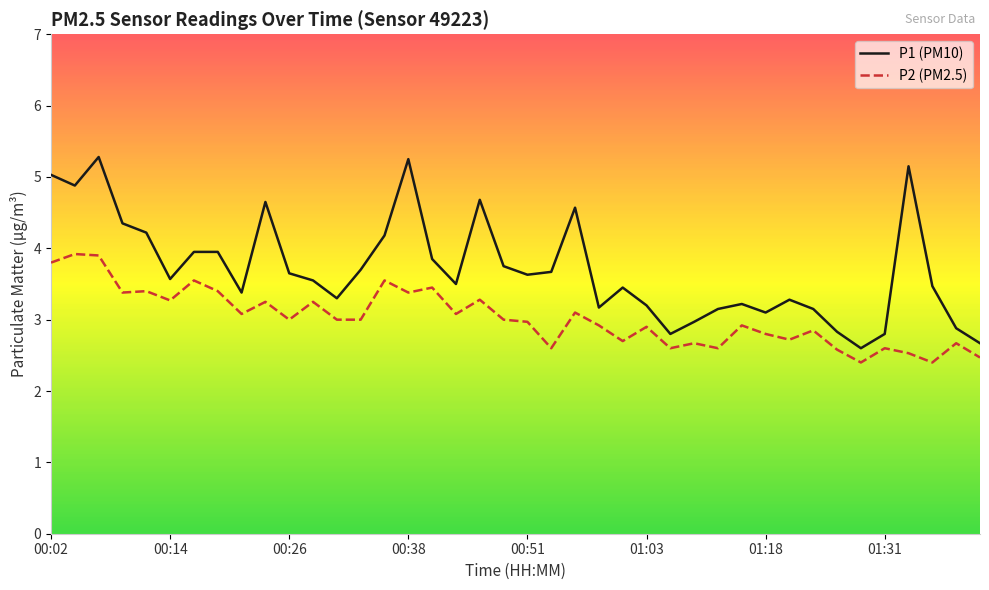

What is the greatest value displayed?

5.3